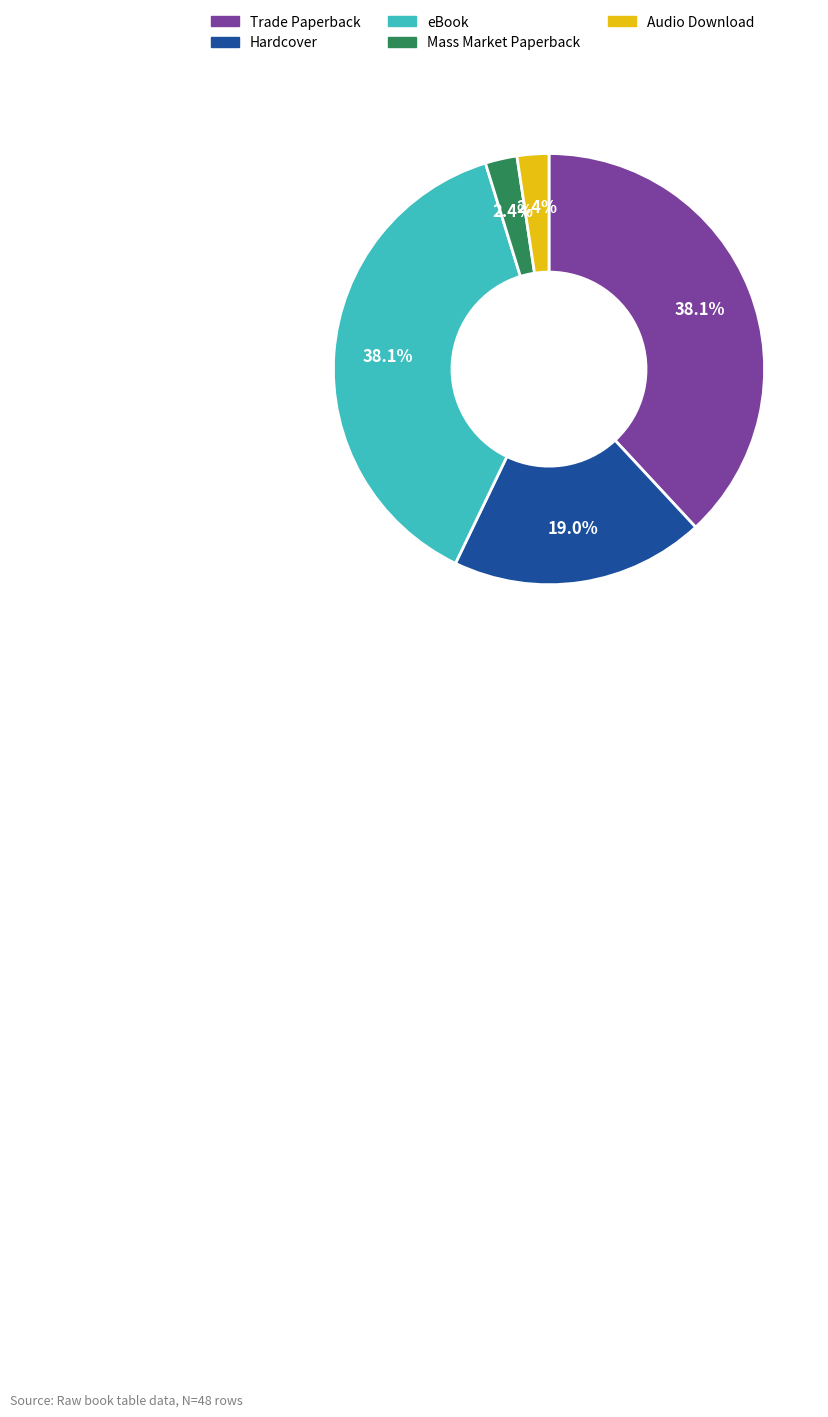

To the nearest percent, what is the difference between the largest and smallest slice percentages?

36%